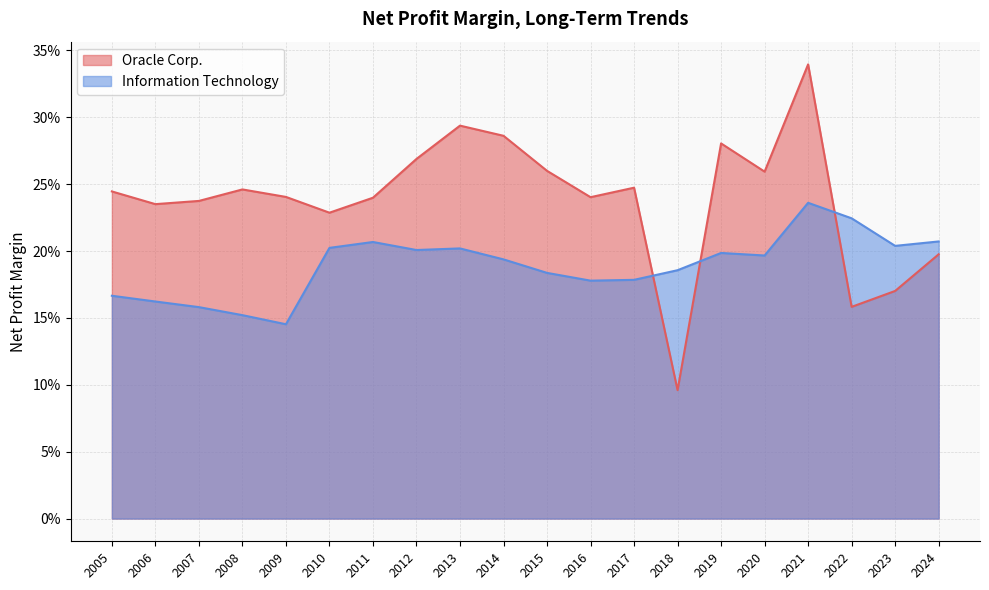

The Oracle Corp. series shows 0.2 at 2017. True or false?

True